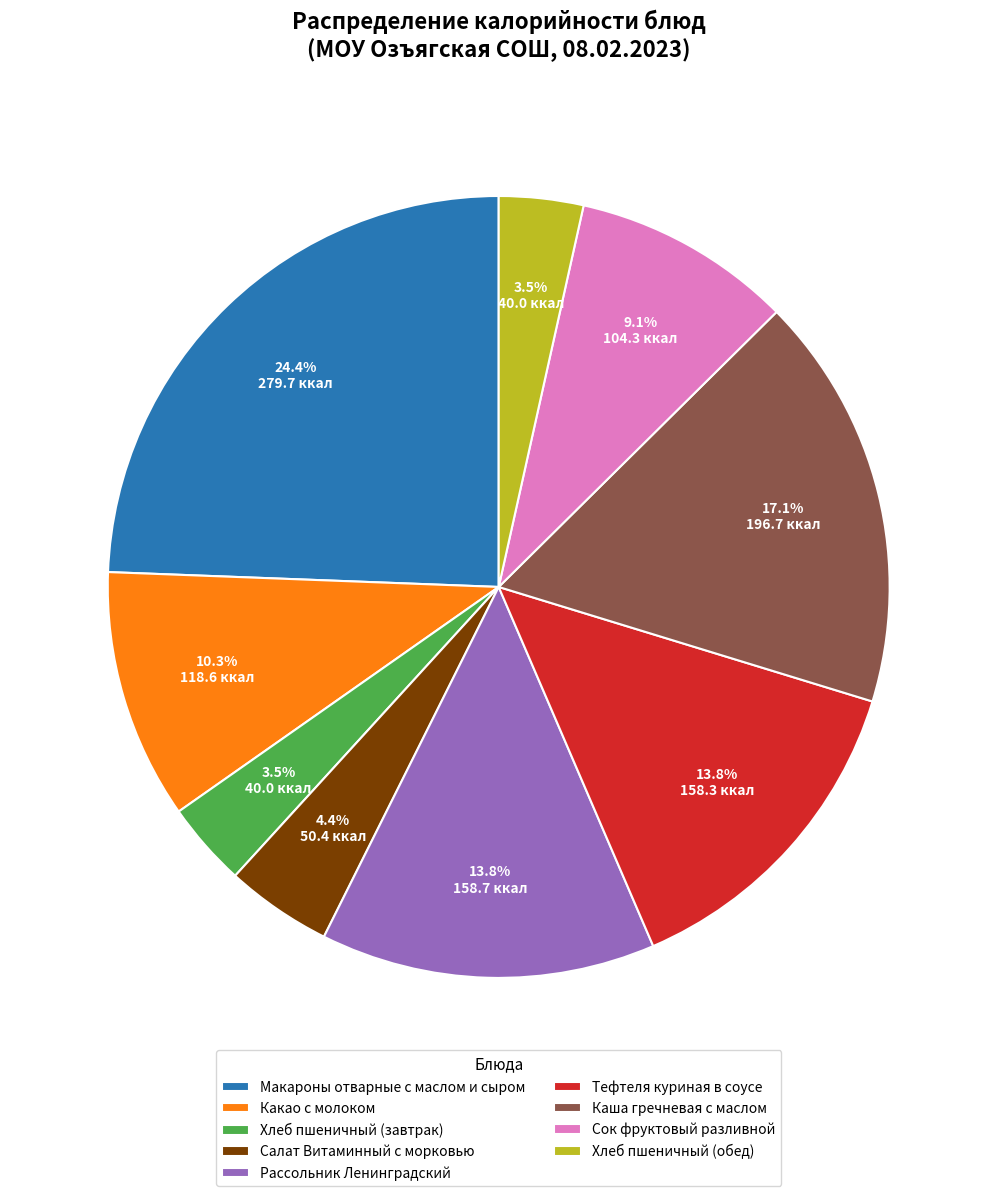

Which category has the biggest portion of the pie?

Макароны отварные с маслом и сыром